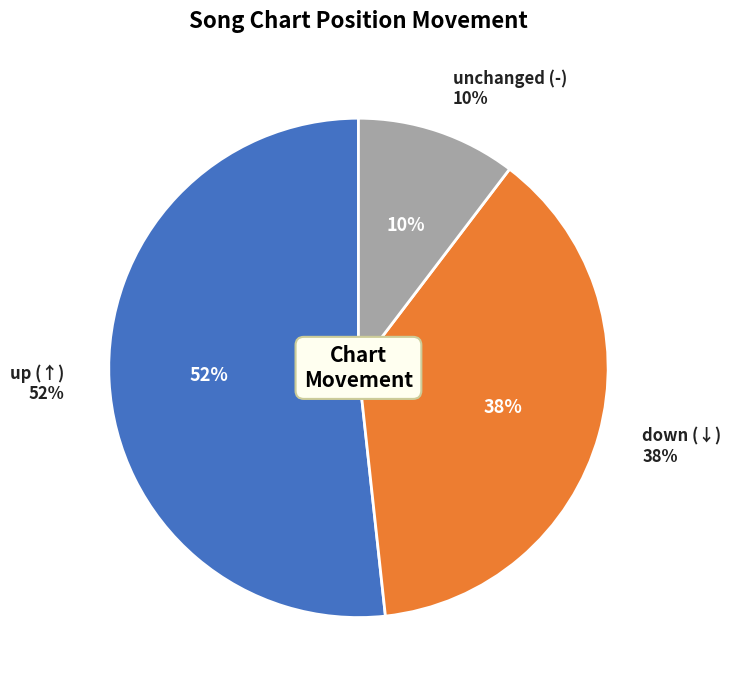

What percentage is the up slice, to the nearest percent?

52%